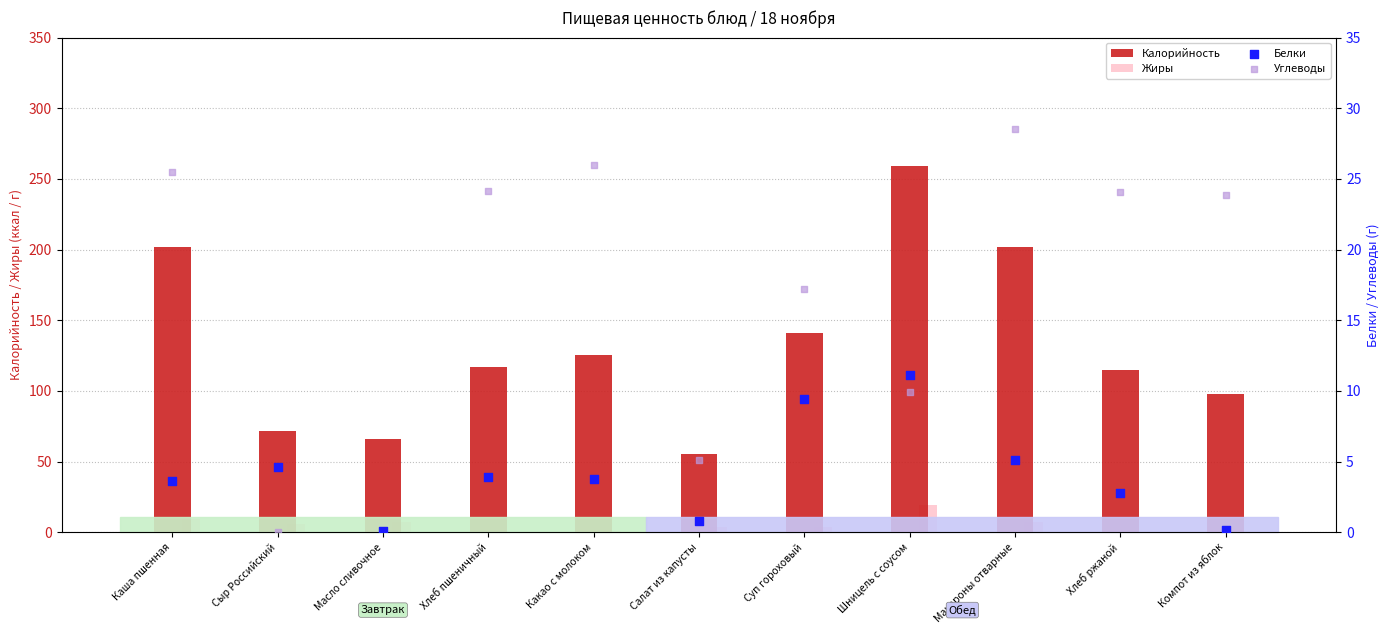

At how many categories does at least one series exceed 107?

7